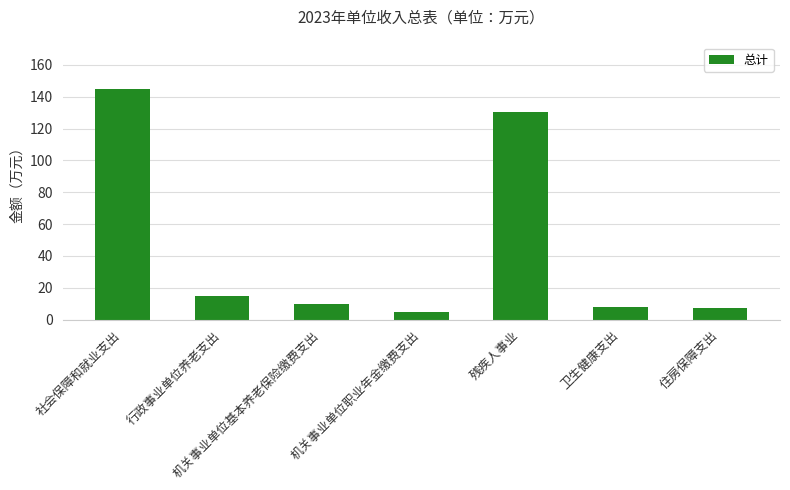

What is the difference between the values at 社会保障和就业支出 and 残疾人事业?

14.8